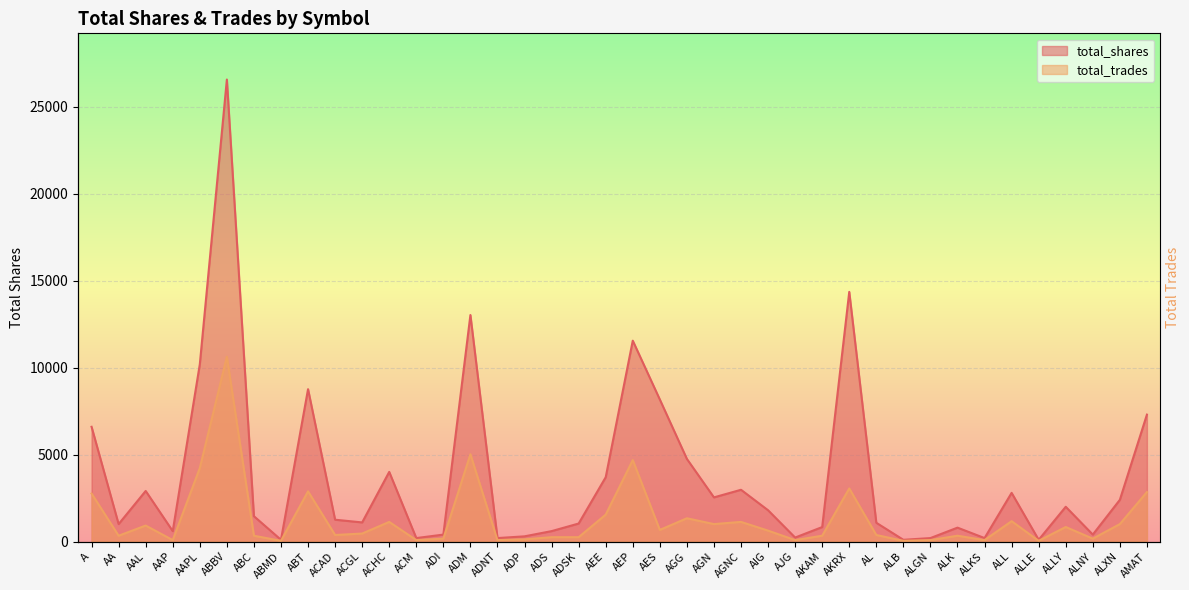

Is it true that total_shares equals 3679.7 at ALXN?

False